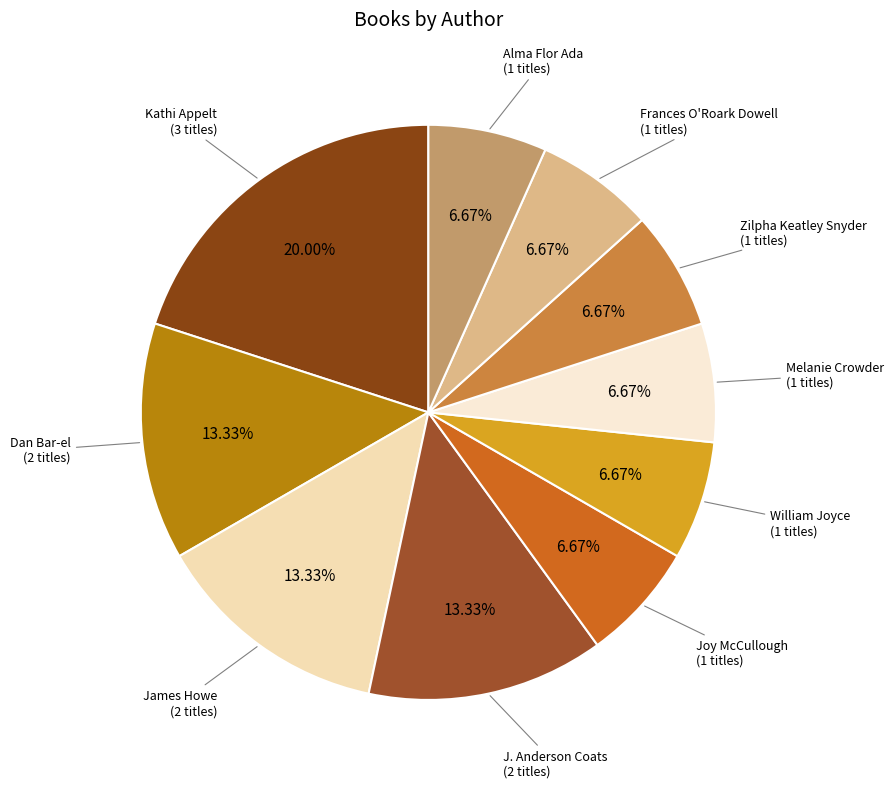

How many segments does this pie chart have?

10